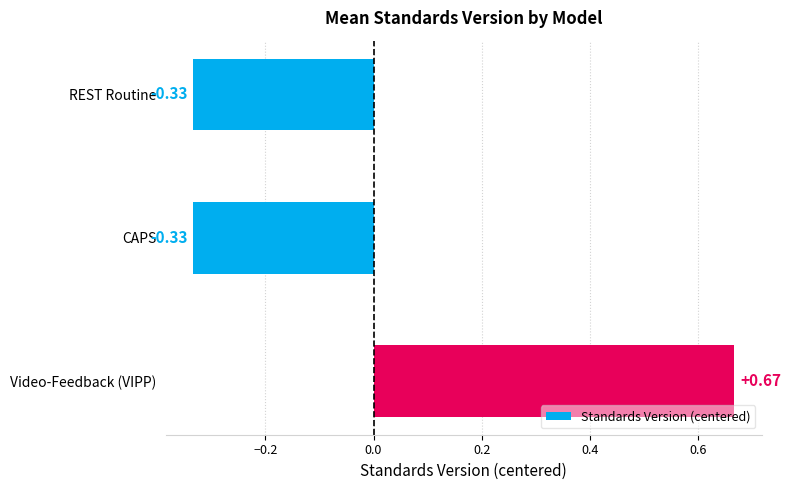

Count the number of data series in this chart.

1